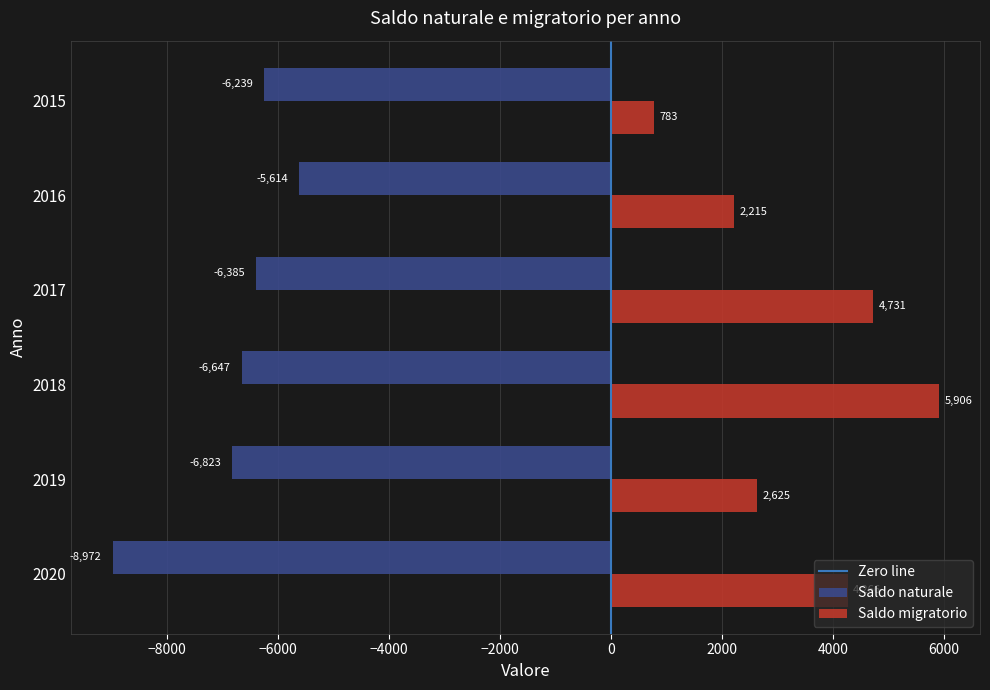

Which series changed the most between 2019 and 2018?

Saldo migratorio